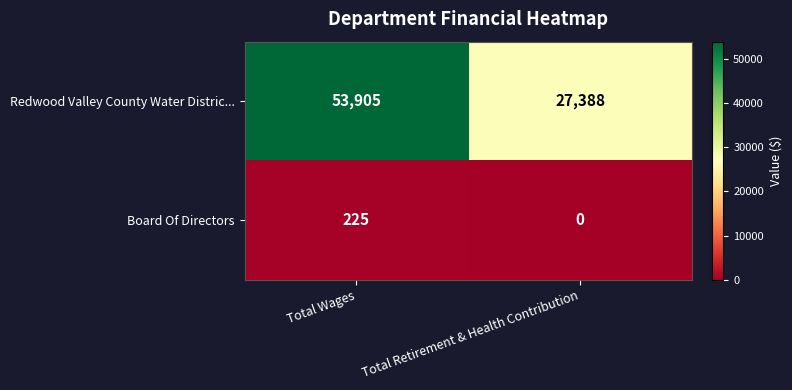

Reading left to right, list all the values displayed in this chart.

Redwood Valley County Water Distric...: Total Wages=53905	Total Retirement & Health Contribution=27388
Board Of Directors: Total Wages=225	Total Retirement & Health Contribution=0